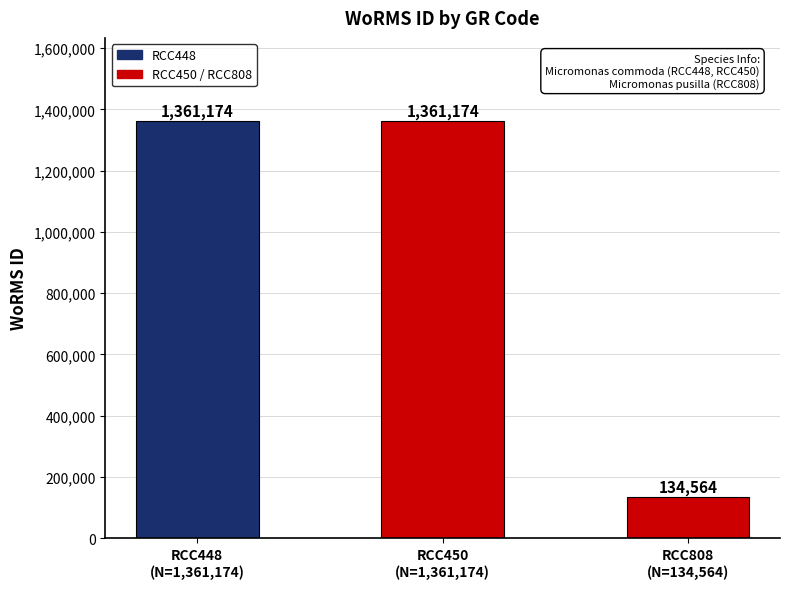

What is the ratio of the value at RCC808
(N=134,564) to the value at RCC450
(N=1,361,174)?

0.1